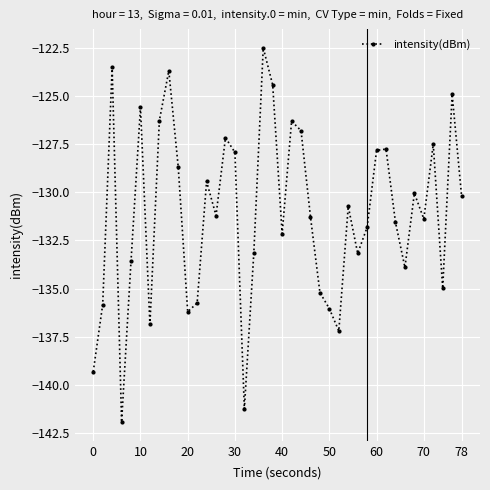

What is the smallest value displayed?

-141.9